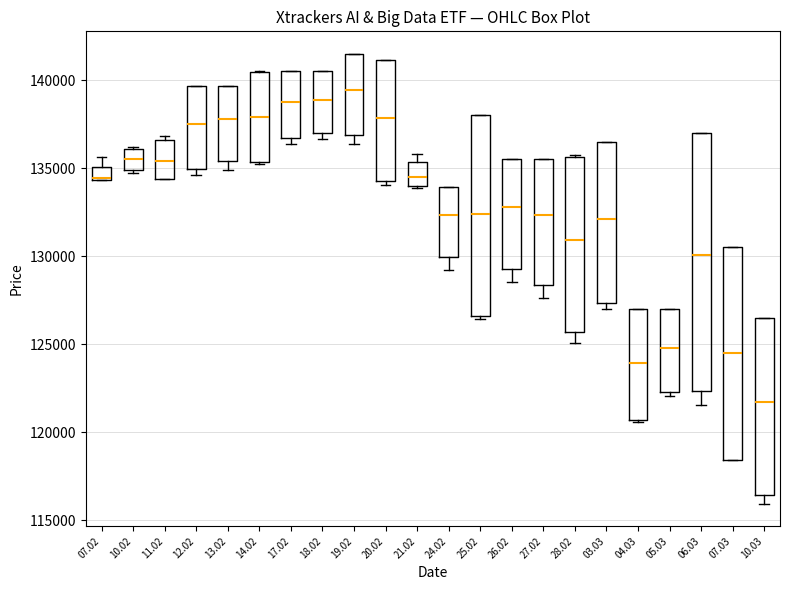

Which box is the tallest, from its lower edge to its upper edge?

06.03